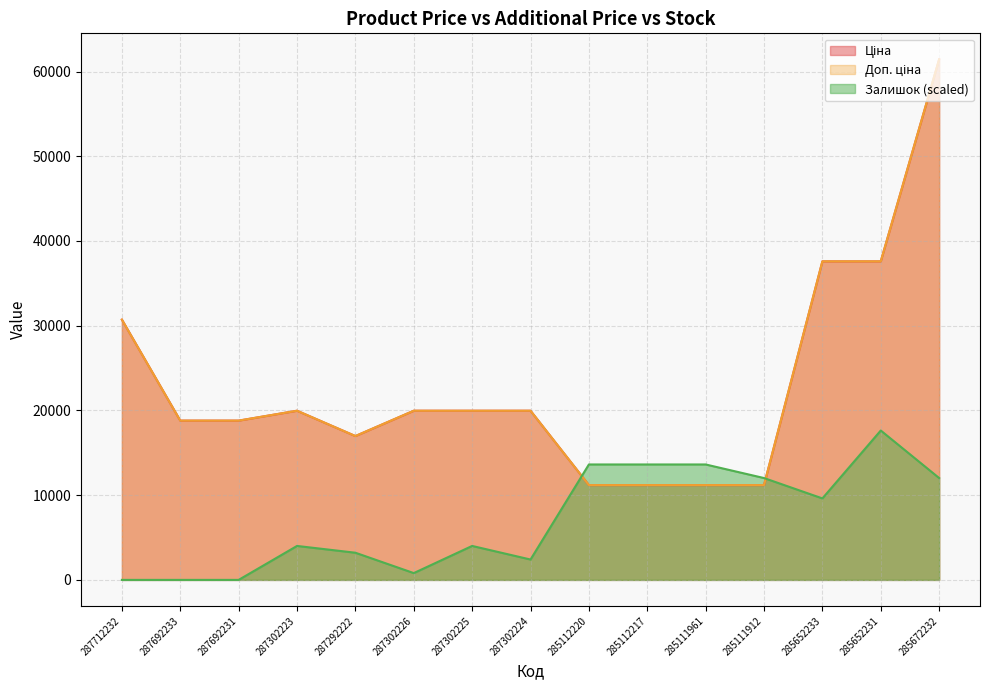

Between 285112220 and 287692233, which is larger?

287692233